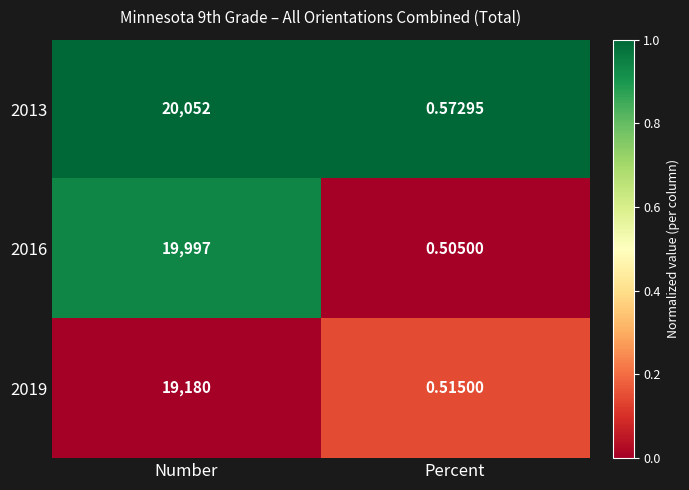

List the labels in order of 2013 value, smallest first.

Percent, Number